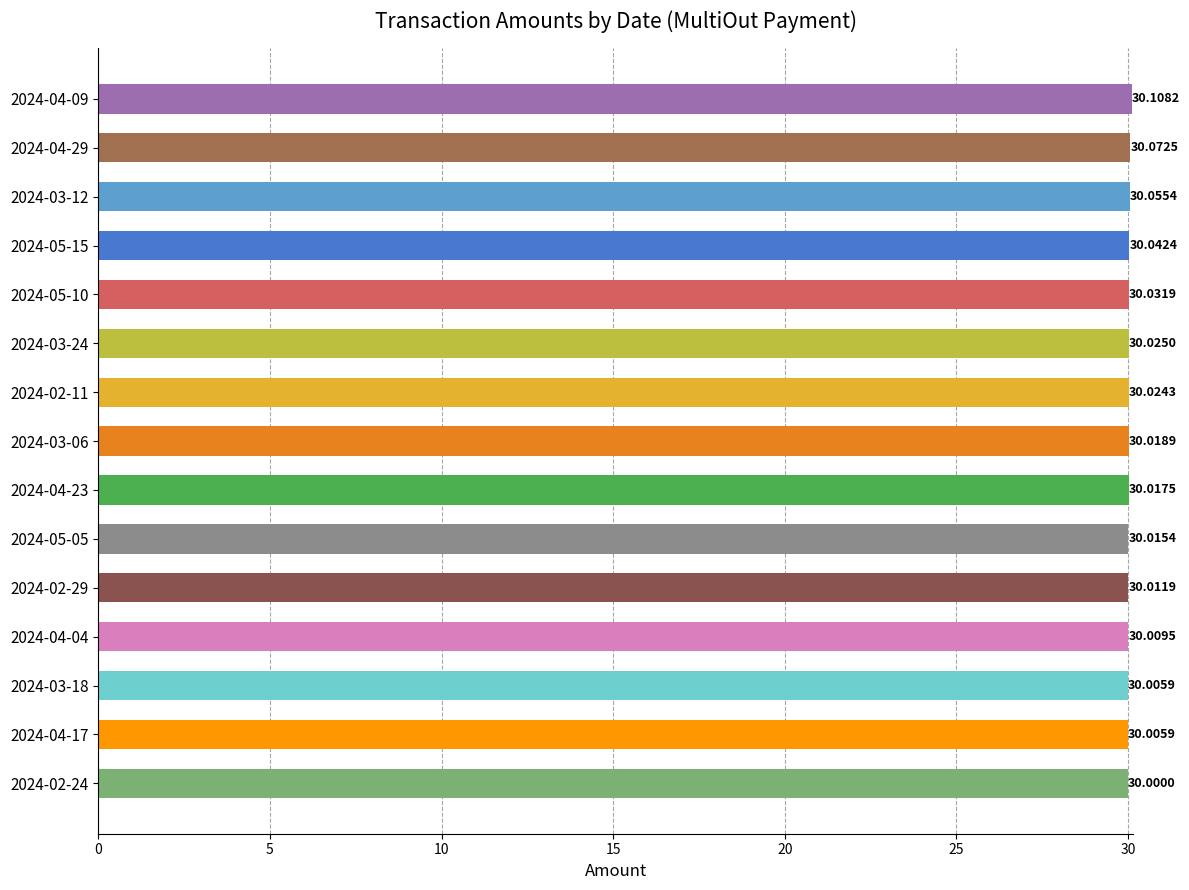

Which label corresponds to the smallest value in the chart?

2024-02-24